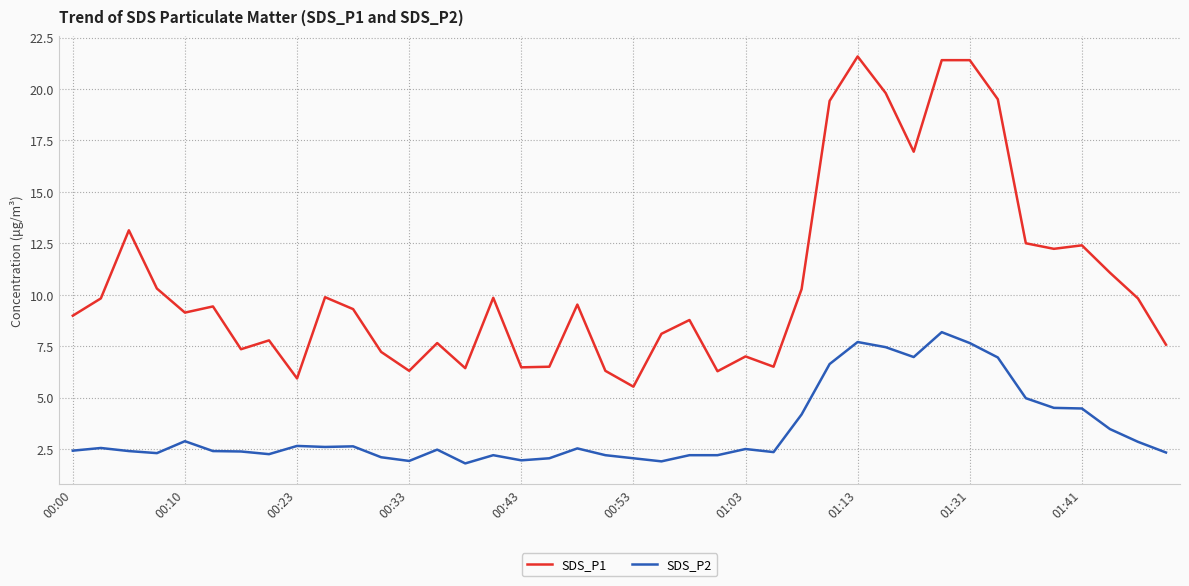

What is the average value of the SDS_P2 series?

3.5